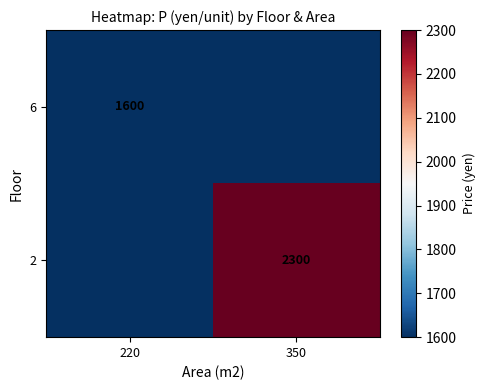

Is it true that 2 equals 603 at 350?

False